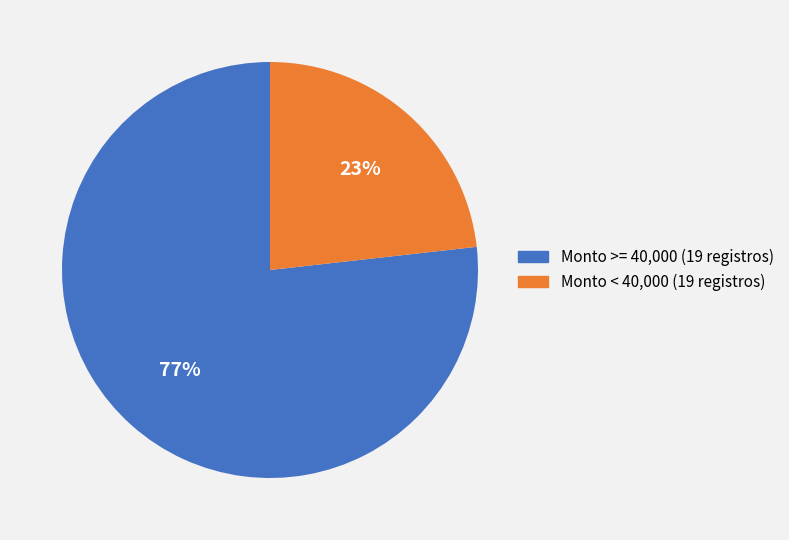

Is there any slice that represents more than half of the pie?

Yes